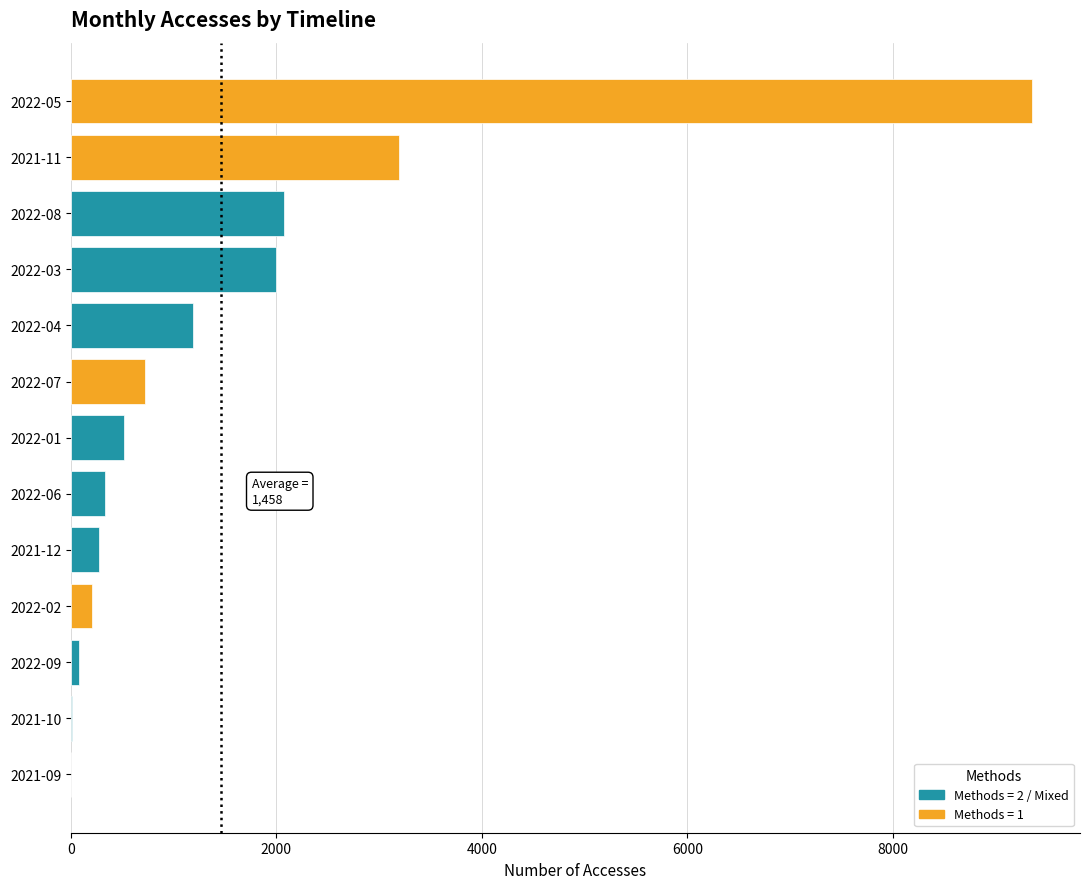

Is it true that the value at 2022-06 is 327?

True